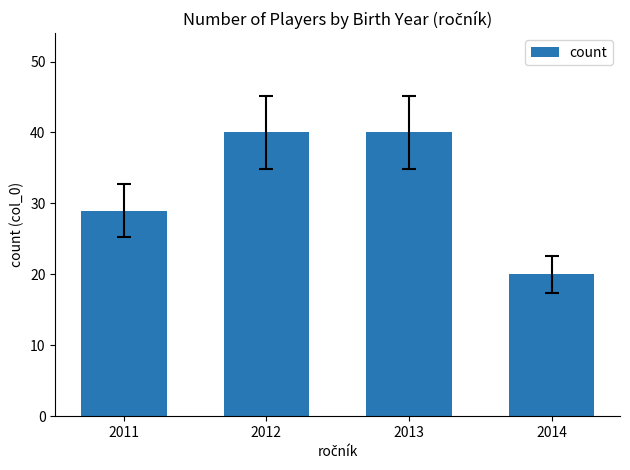

What is the ratio of the value at 2012 to the value at 2011?

1.4